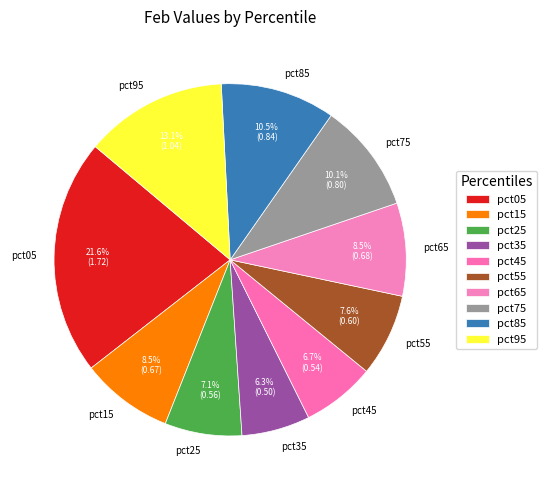

How many slices are in this pie chart?

10